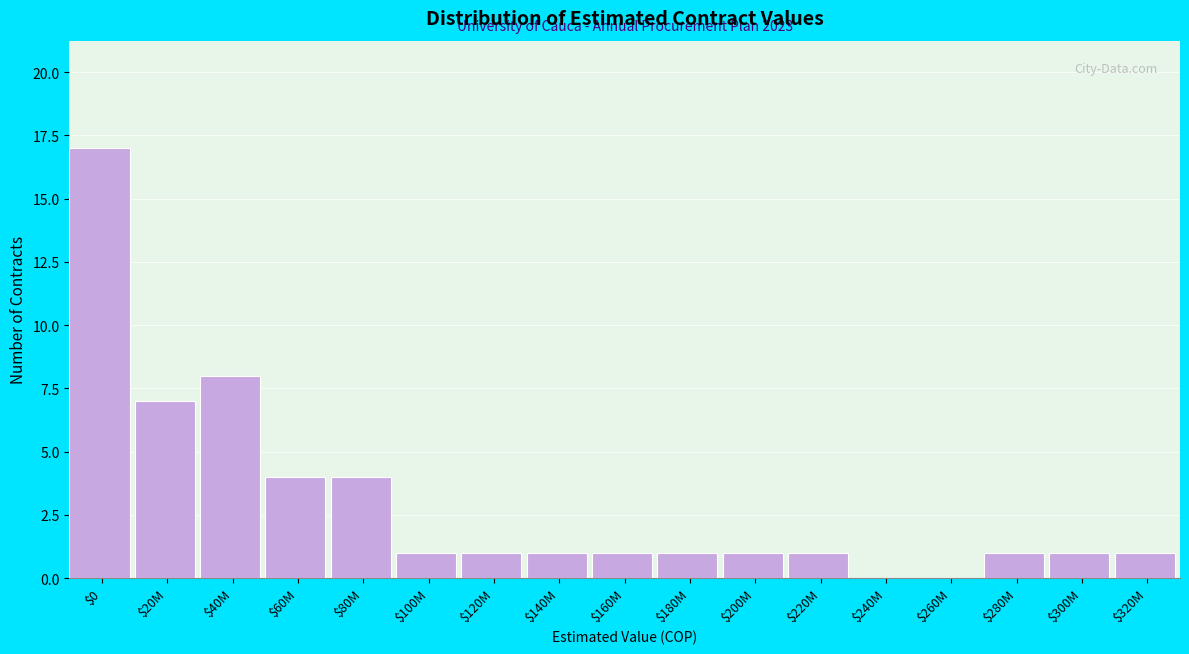

At which category does the chart reach its peak across all series?

$0